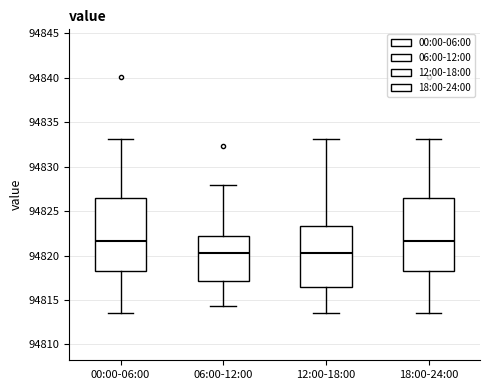

Reading left to right, read every box against the y-axis: the position of its median line, the range the box covers, and the ends of its whiskers. The values are not printed on the chart, so give them approximately, as read against the axis.

00:00-06:00: median 94821.5, box 94818.0 to 94826.5, whiskers 94813.5 to 94833.0
06:00-12:00: median 94820.5, box 94817.0 to 94822.0, whiskers 94814.5 to 94828.0
12:00-18:00: median 94820.5, box 94816.5 to 94823.5, whiskers 94813.5 to 94833.0
18:00-24:00: median 94821.5, box 94818.0 to 94826.5, whiskers 94813.5 to 94833.0